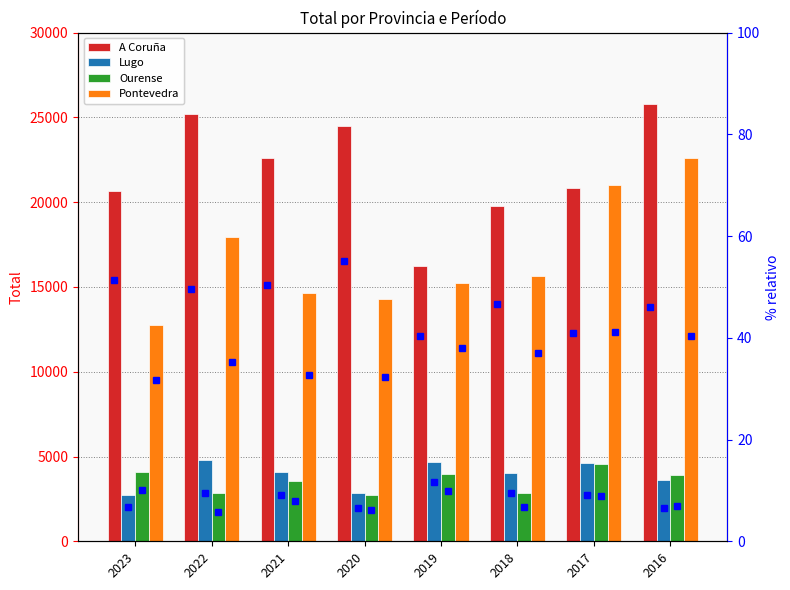

Count the number of data series in this chart.

4